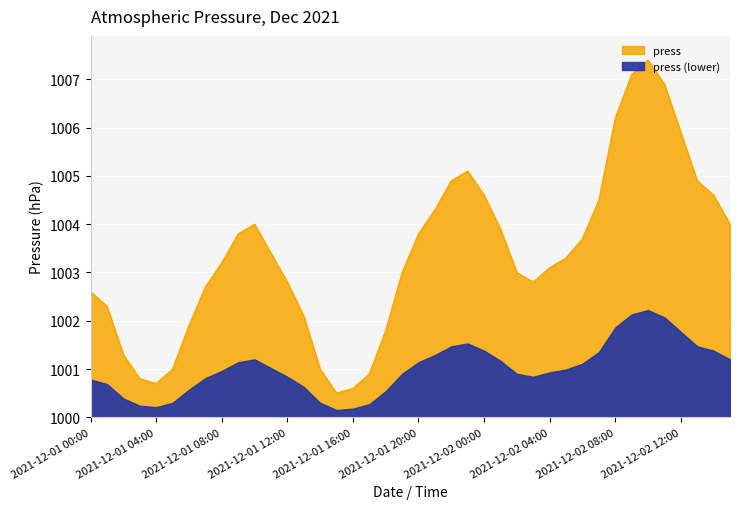

What is the greatest value displayed?

1007.4